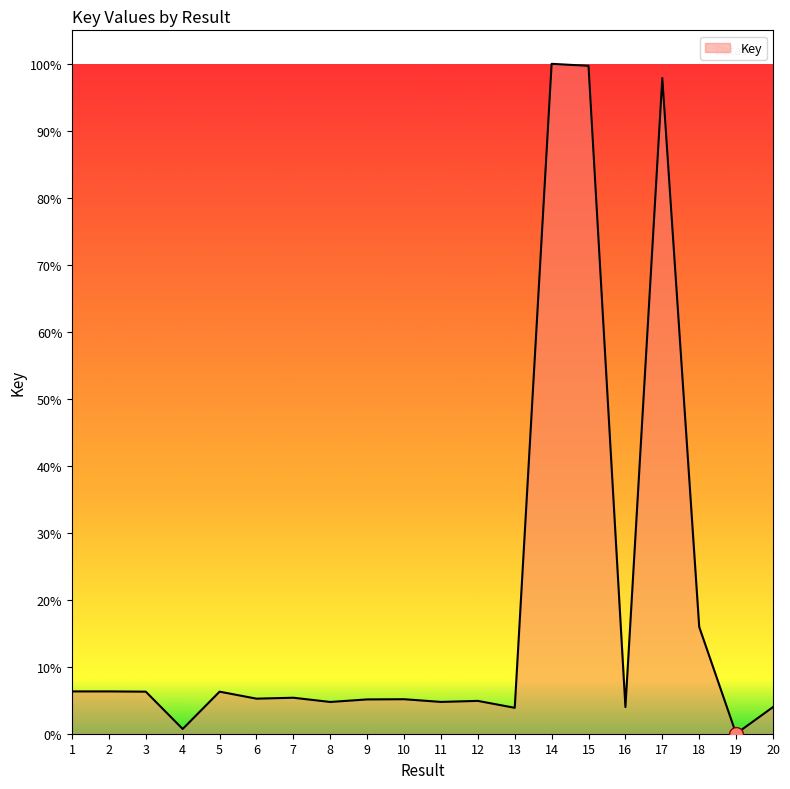

What is the change in value from 9 to 20?

-1.1